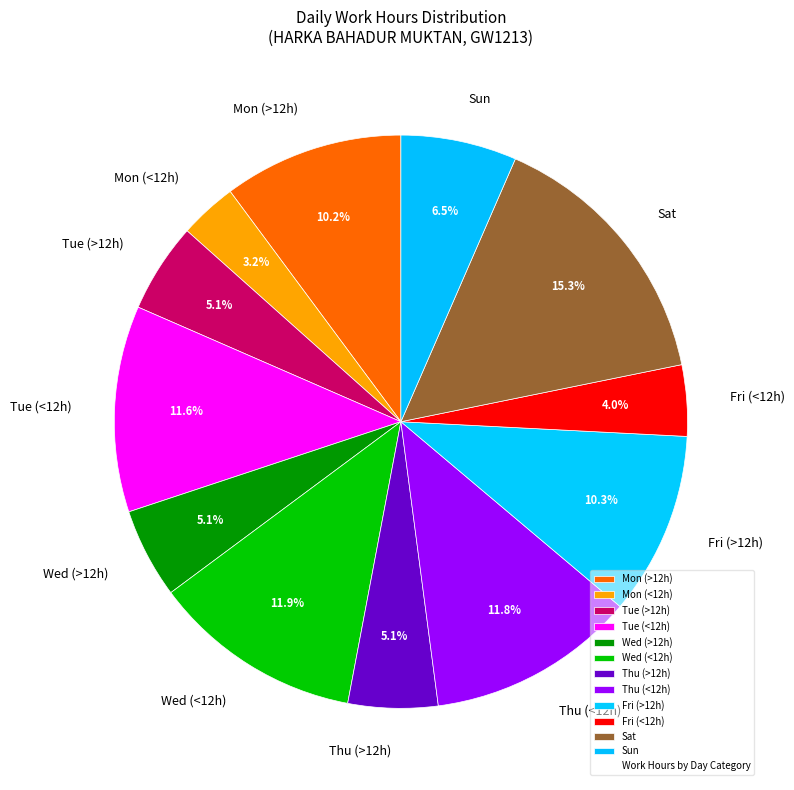

How much of the chart is everything except Wed (>12h)?

94.9%